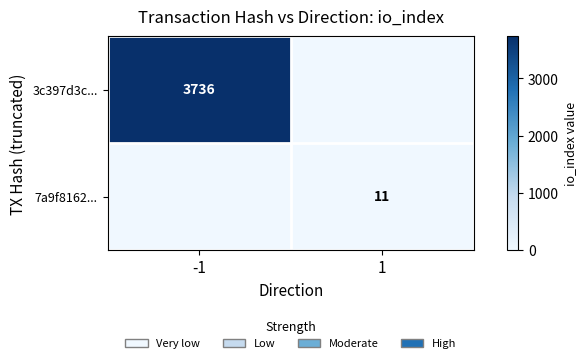

Where is 3c397d3c... nearest to the value 1868?

-1